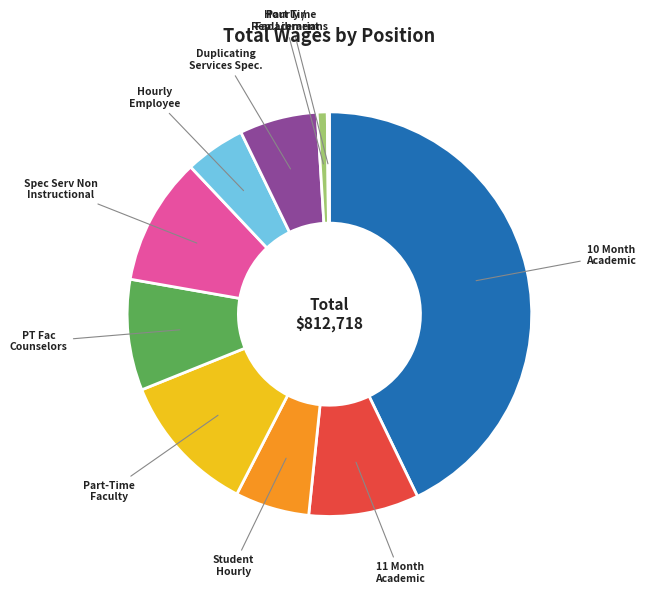

Is there any slice that represents more than half of the pie?

No